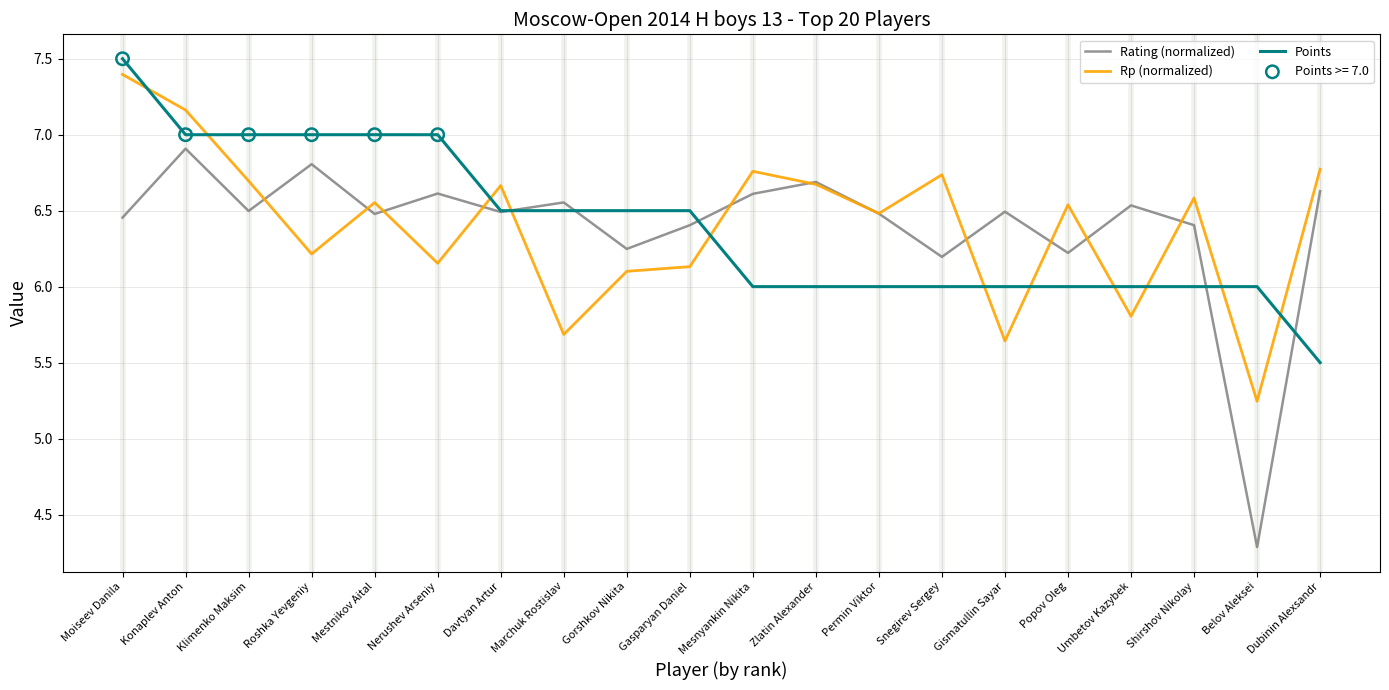

Between Konaplev Anton and Mesnyankin Nikita, which series saw the biggest shift?

Points